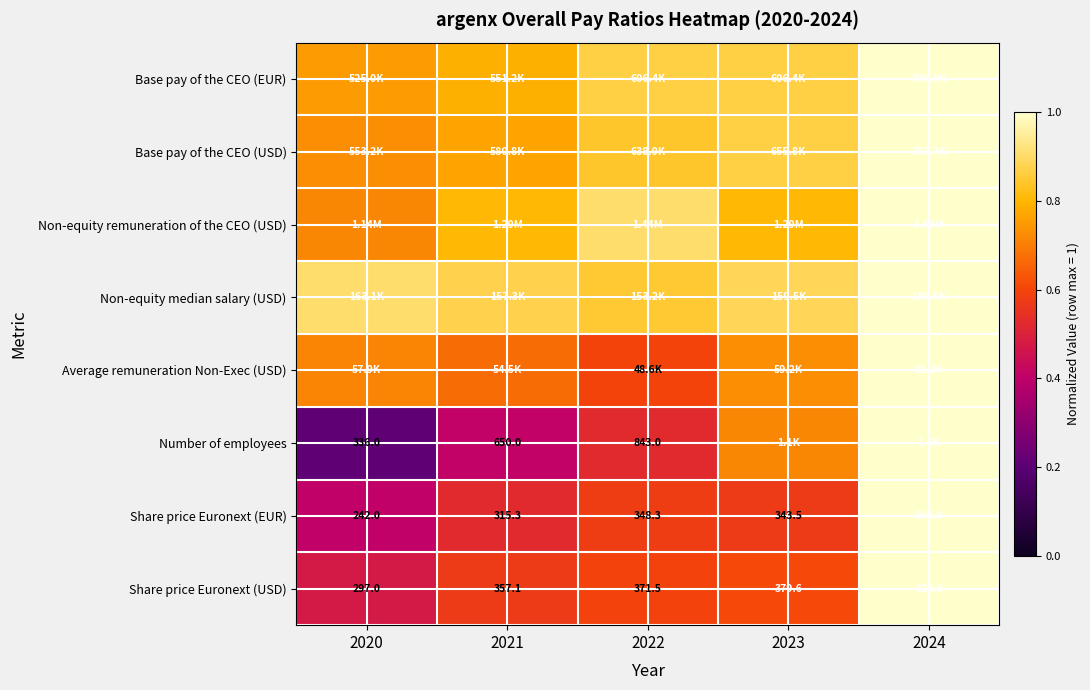

Is it true that Share price Euronext (USD) equals 0.4 at 2023?

False